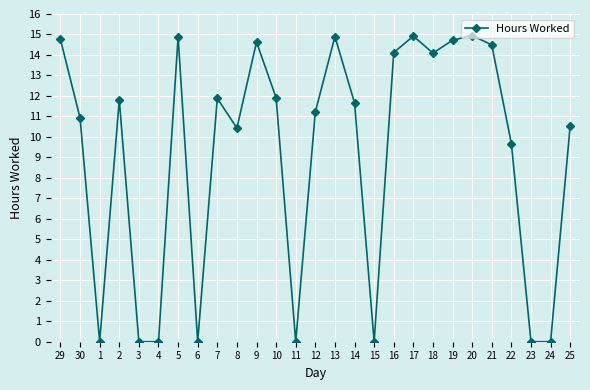

What is the change in value from 9 to 10?

-2.7